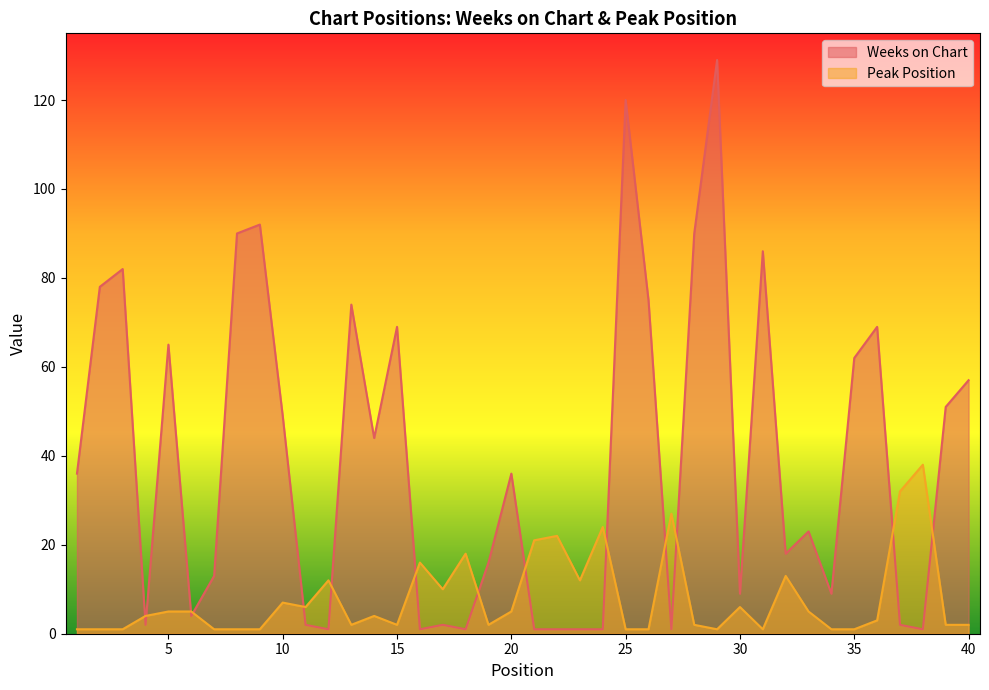

What are all the series names shown in the legend?

Weeks on Chart, Peak Position